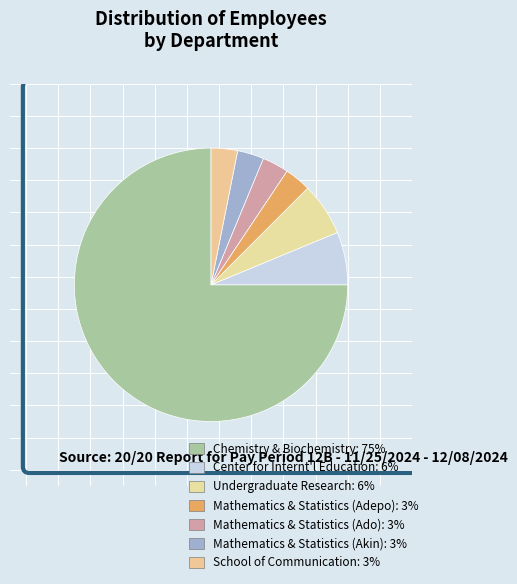

How many slices are in this pie chart?

7